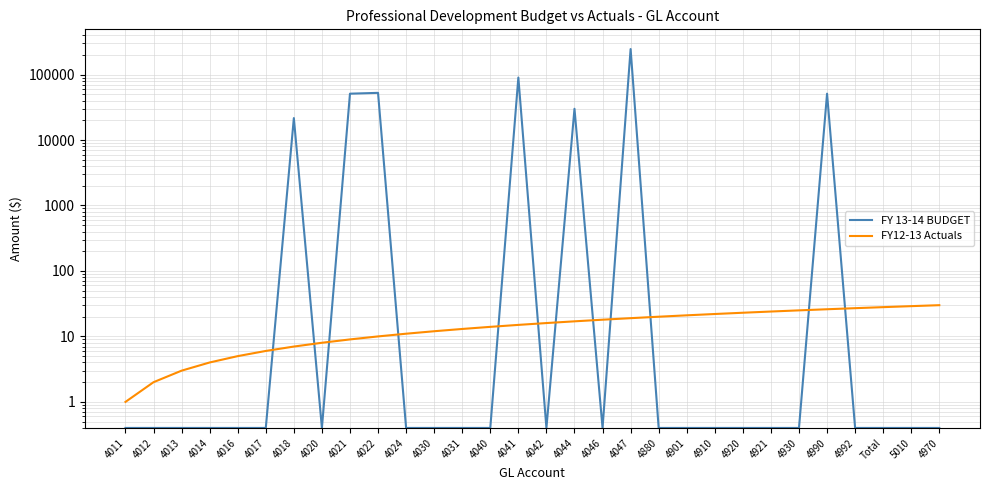

The value of FY 13-14 BUDGET at 4921 is 0.4. True or false?

True